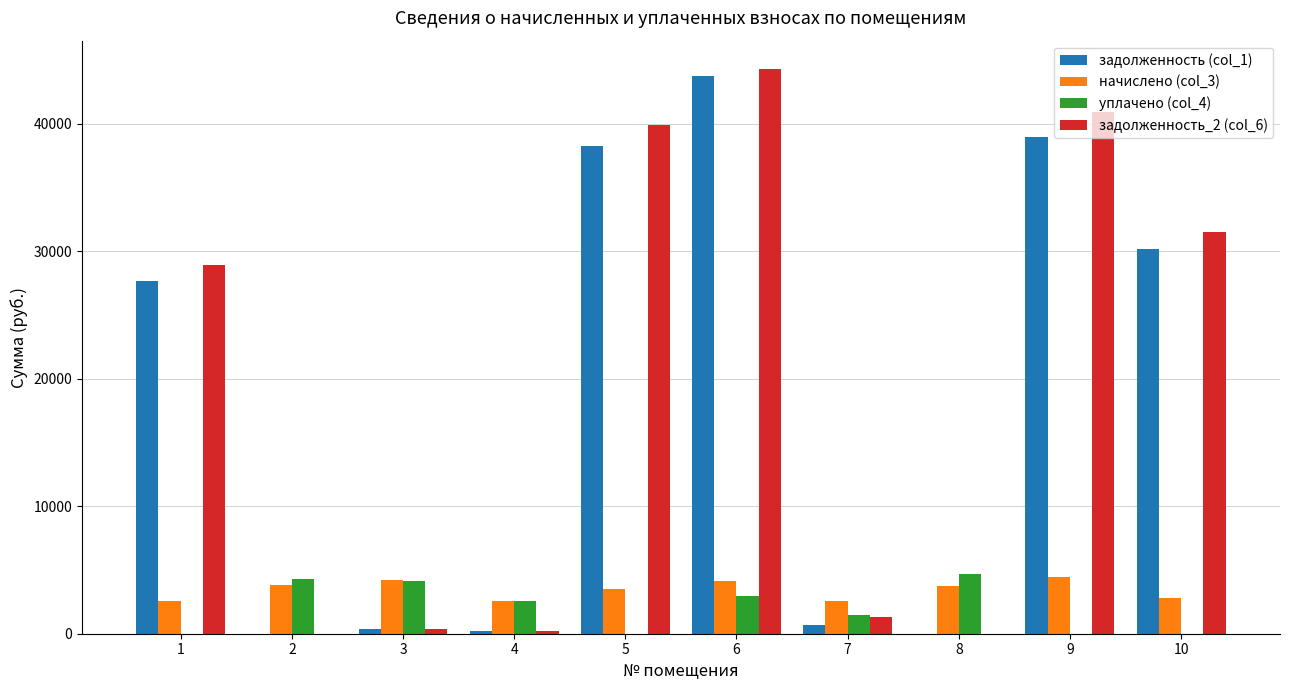

The value of задолженность (col_1) at 8 is -20431.5. True or false?

False